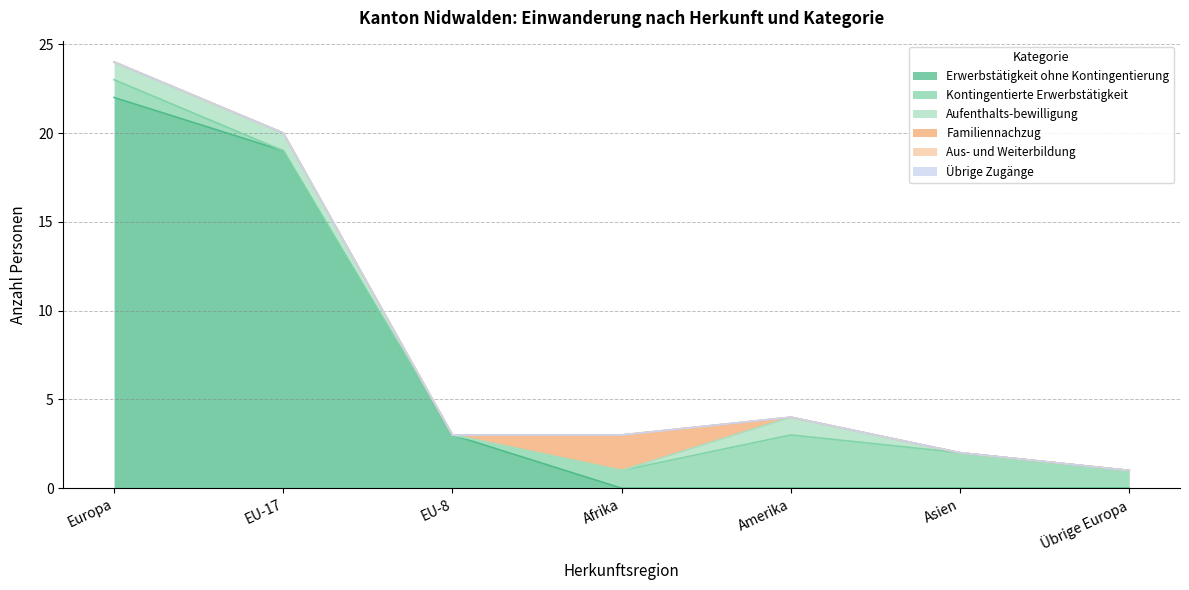

At how many categories does at least one series exceed 1?

6